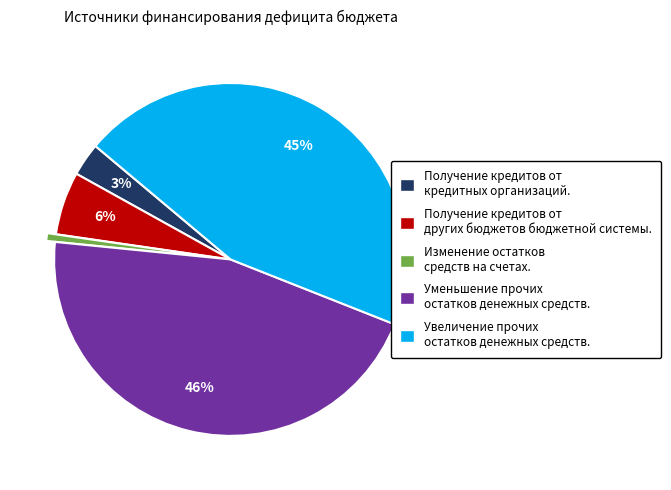

Does any single category account for the majority?

No